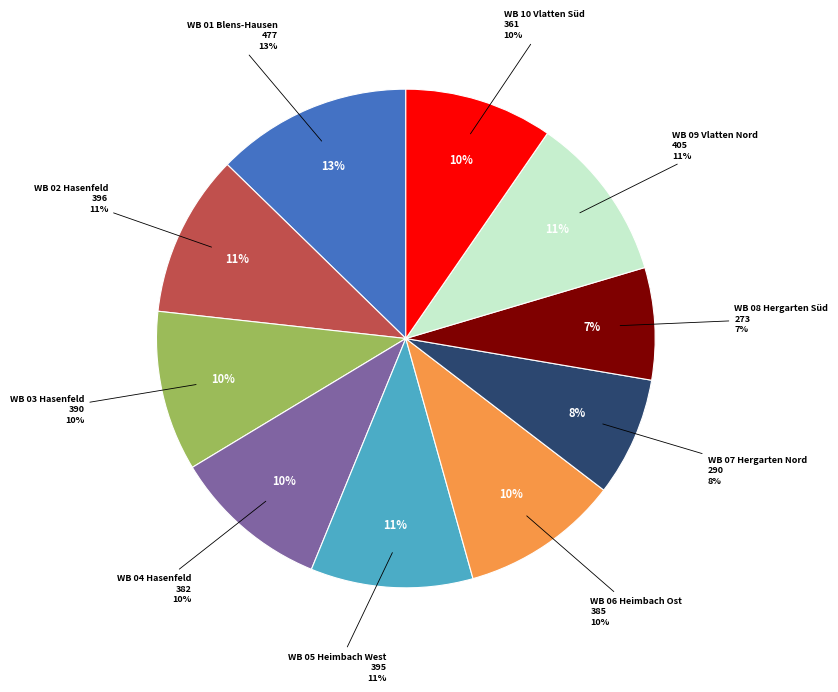

To the nearest percent, what is the difference between the largest and smallest slice percentages?

5%